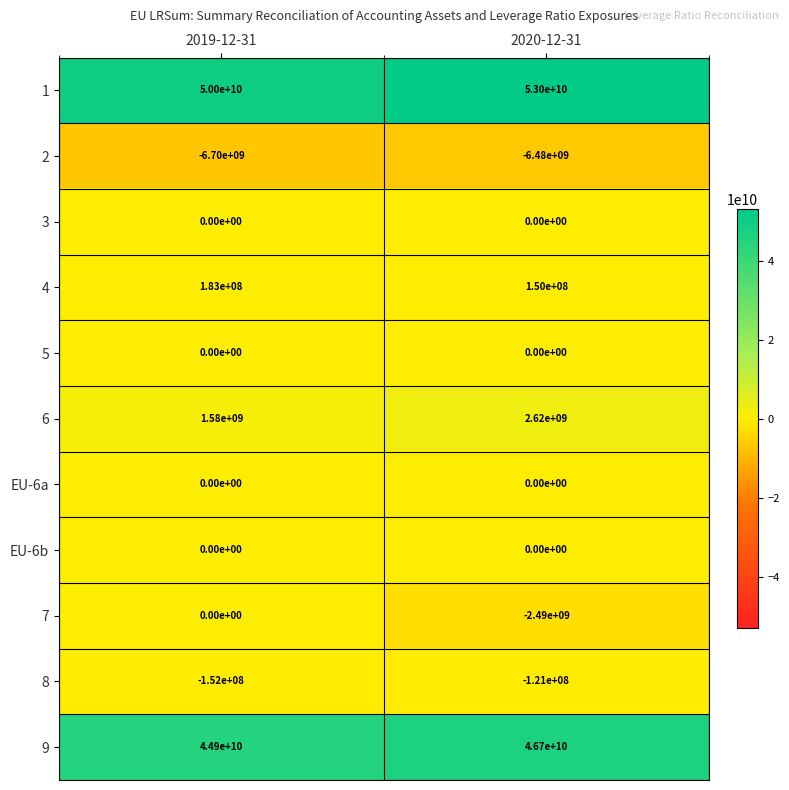

Rank the categories by 9 value from highest to lowest.

2020-12-31, 2019-12-31